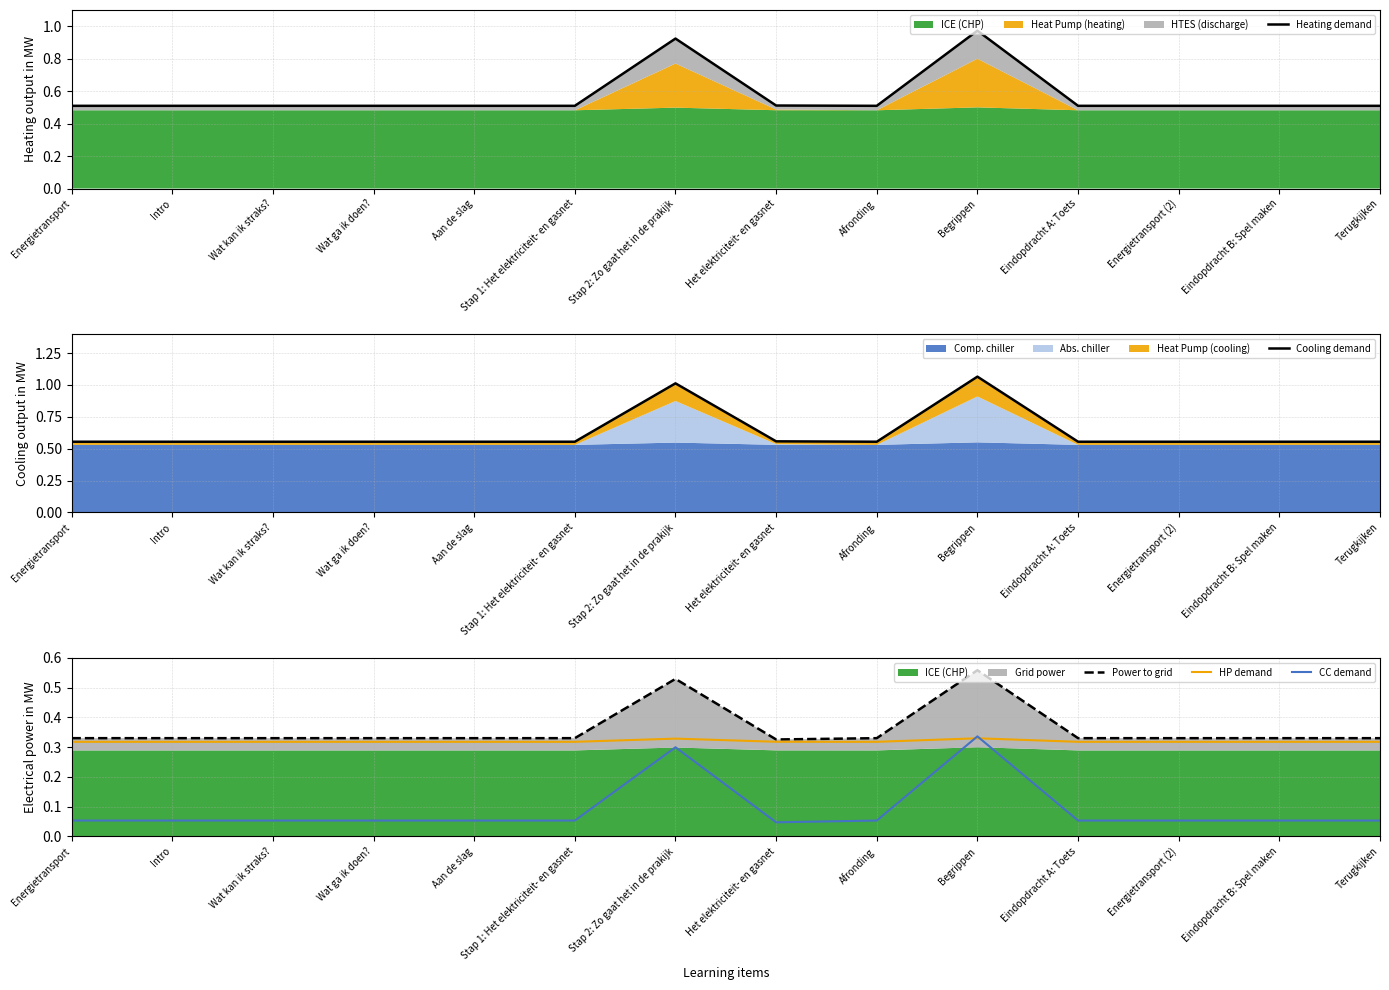

How many series are shown in this chart?

5